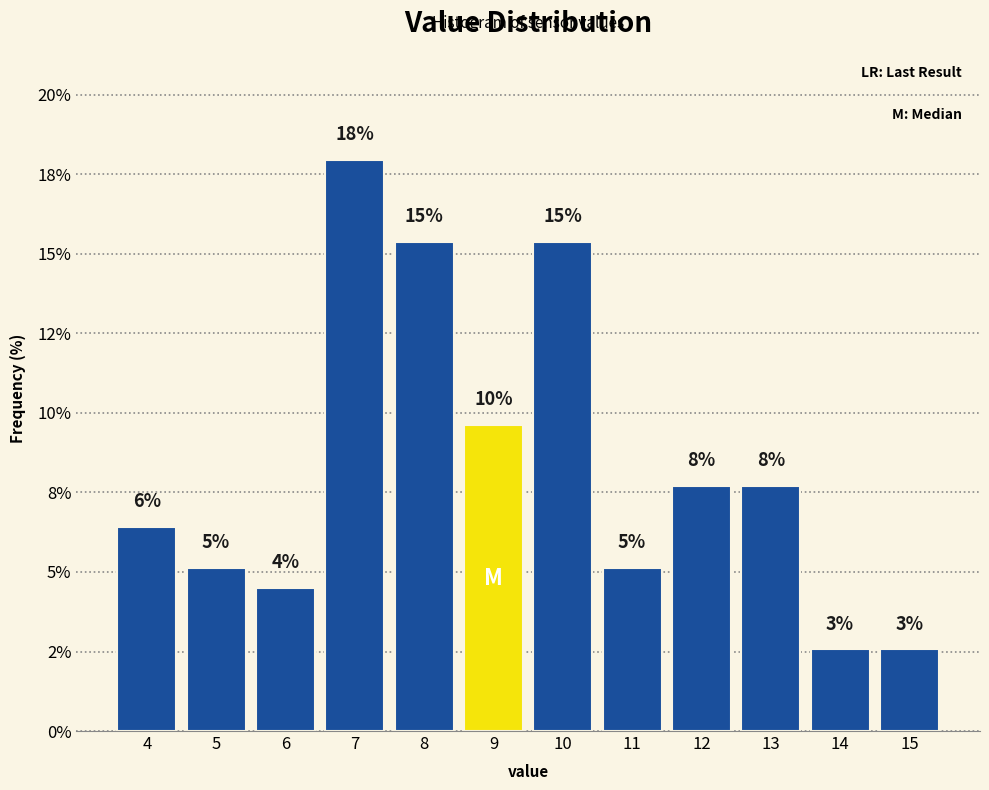

Does the chart contain any negative values?

No